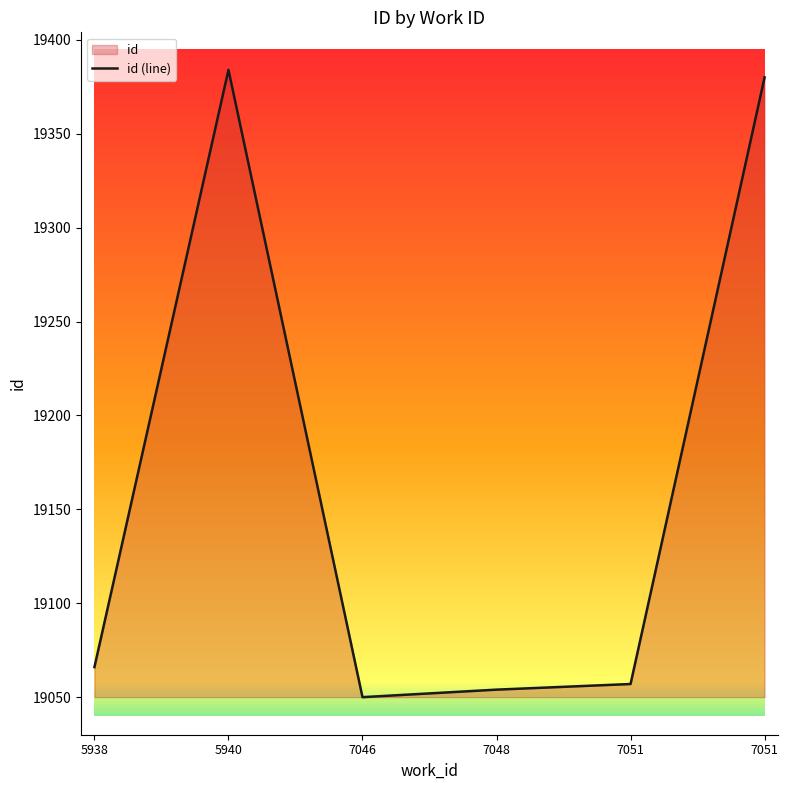

What is the maximum value shown in the chart?

19384